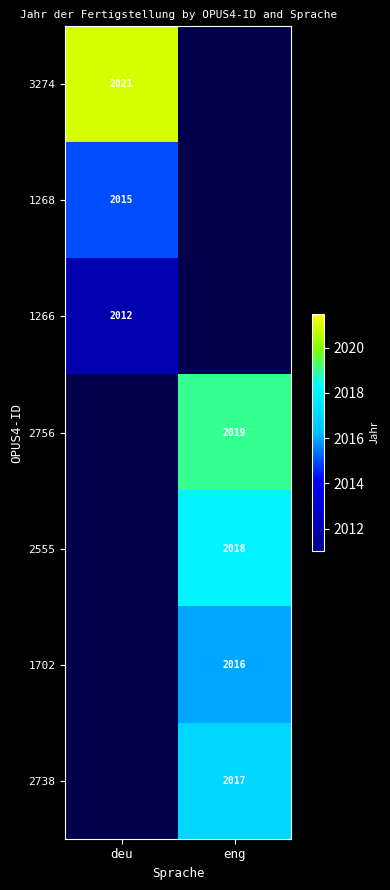

The value of 1268 at deu is 2015. True or false?

True